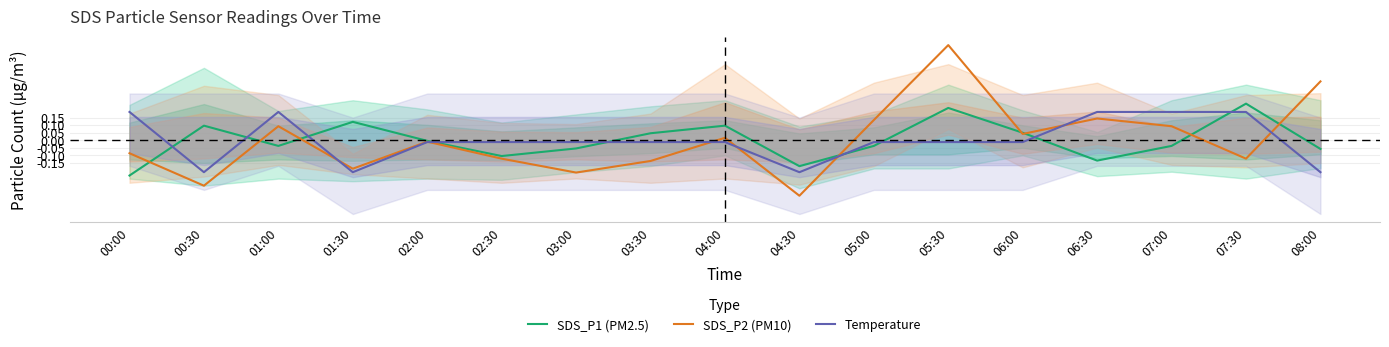

Reading left to right, what are all the values shown in this chart?

SDS_P1 (PM2.5): 00:00=-0.2	00:30=0.1	01:00=-0.0	01:30=0.1	02:00=-0.0	02:30=-0.1	03:00=-0.1	03:30=0.0	04:00=0.1	04:30=-0.2	05:00=-0.0	05:30=0.2	06:00=0.1	06:30=-0.1	07:00=-0.0	07:30=0.2	08:00=-0.1
SDS_P2 (PM10): 00:00=-0.1	00:30=-0.3	01:00=0.1	01:30=-0.2	02:00=-0.0	02:30=-0.1	03:00=-0.2	03:30=-0.1	04:00=0.0	04:30=-0.4	05:00=0.1	05:30=0.6	06:00=0.0	06:30=0.1	07:00=0.1	07:30=-0.1	08:00=0.4
Temperature: 00:00=0.2	00:30=-0.2	01:00=0.2	01:30=-0.2	02:00=-0.0	02:30=-0.0	03:00=-0.0	03:30=-0.0	04:00=-0.0	04:30=-0.2	05:00=-0.0	05:30=-0.0	06:00=-0.0	06:30=0.2	07:00=0.2	07:30=0.2	08:00=-0.2